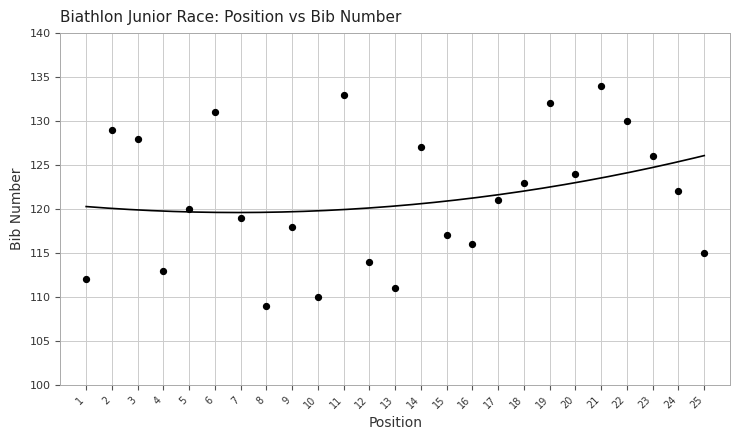

What is the range of Y values (max minus min)?

25